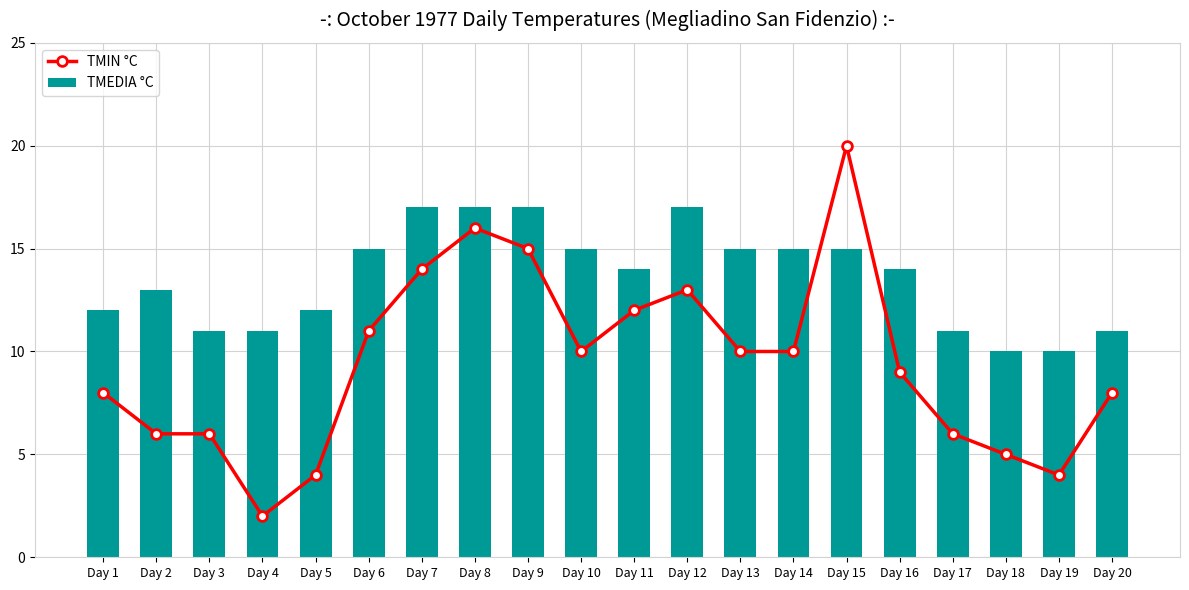

Which category has the highest value in the TMIN °C series?

Day 15